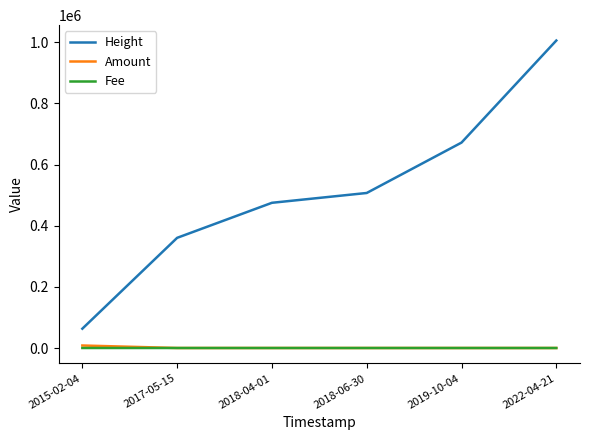

True or false: Height and Fee intersect in this chart.

False